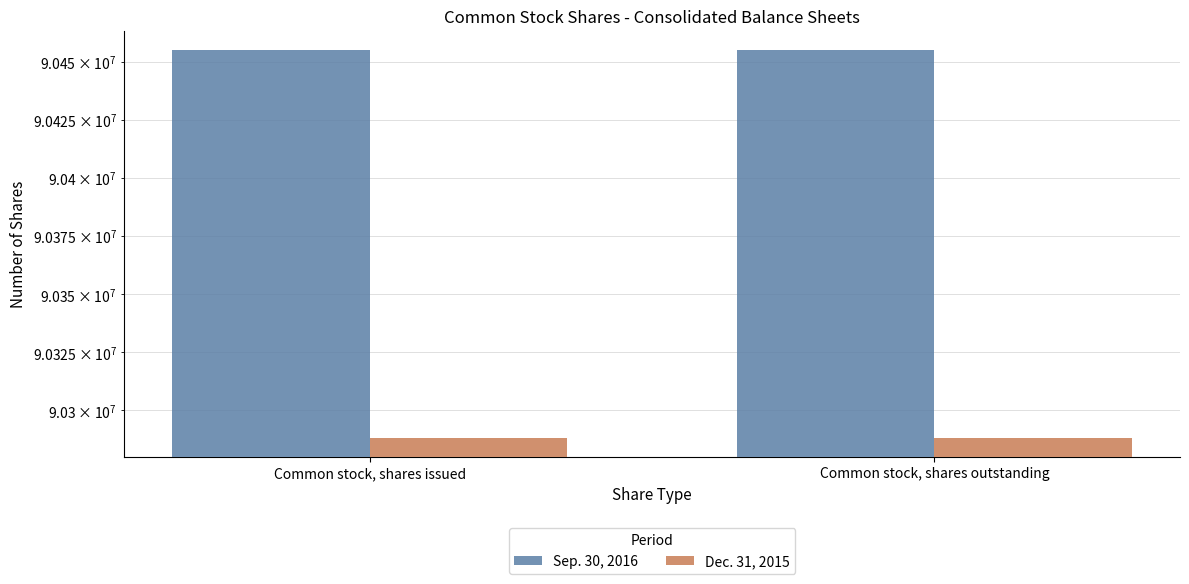

At which label is Dec. 31, 2015 closest to 90288323?

Common stock, shares issued